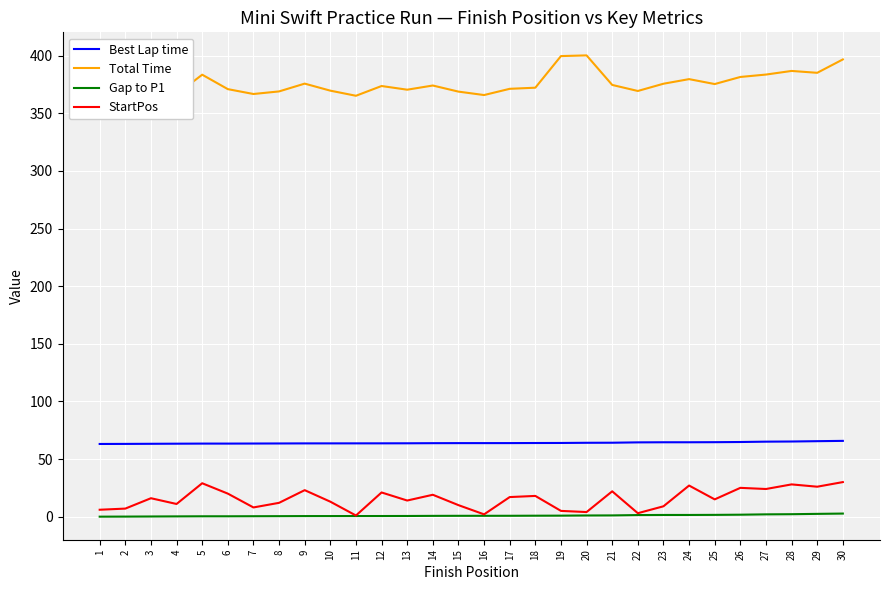

Is it true that Total Time equals 208.4 at 17?

False